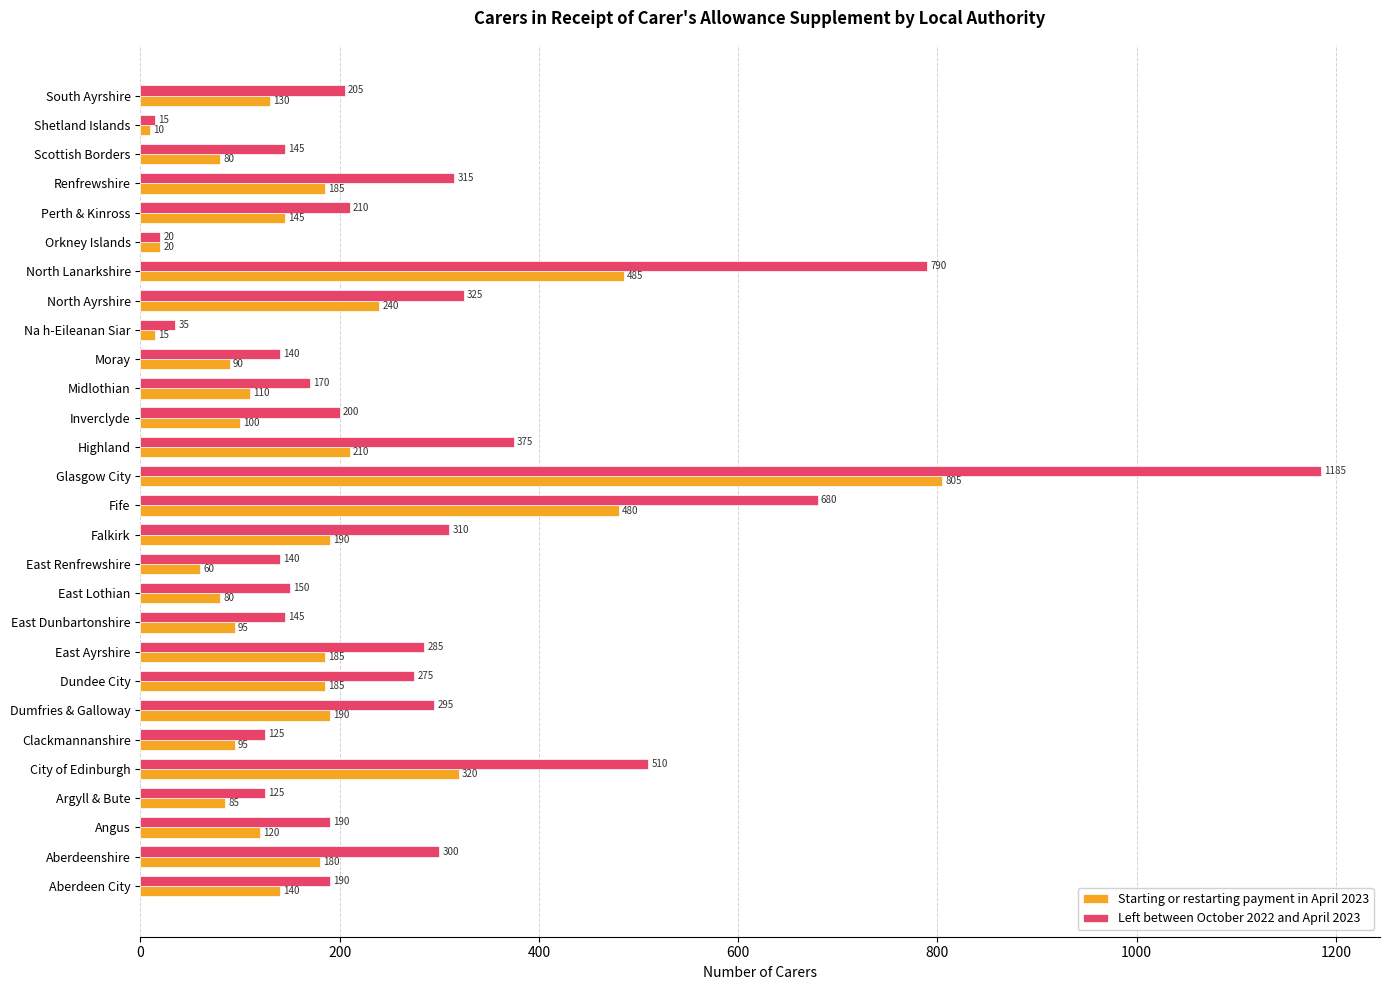

List the series in order of their peak value, highest first.

Left between October 2022 and April 2023, Starting or restarting payment in April 2023